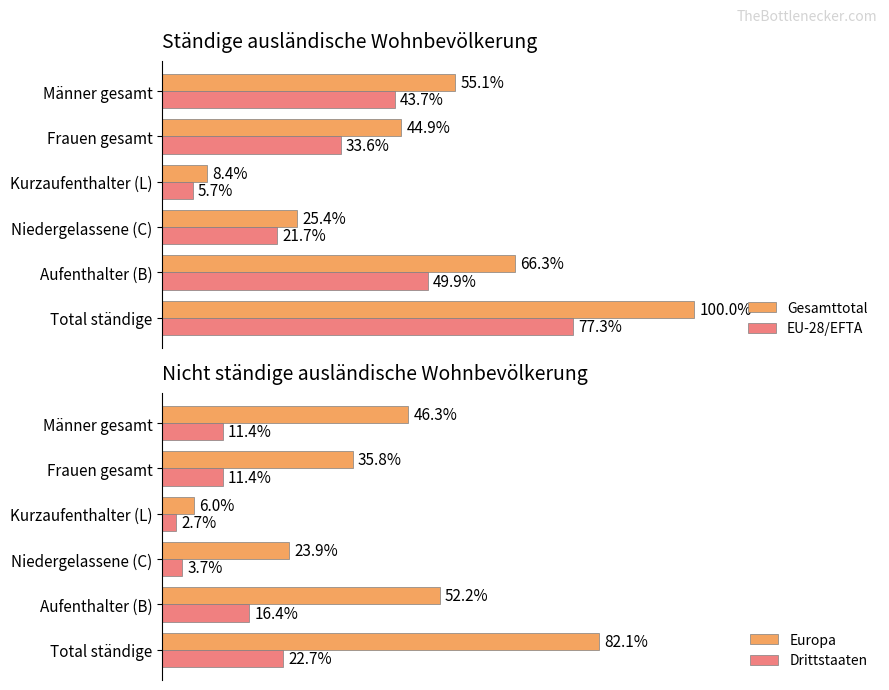

Which series has the largest total across all categories?

Gesamttotal